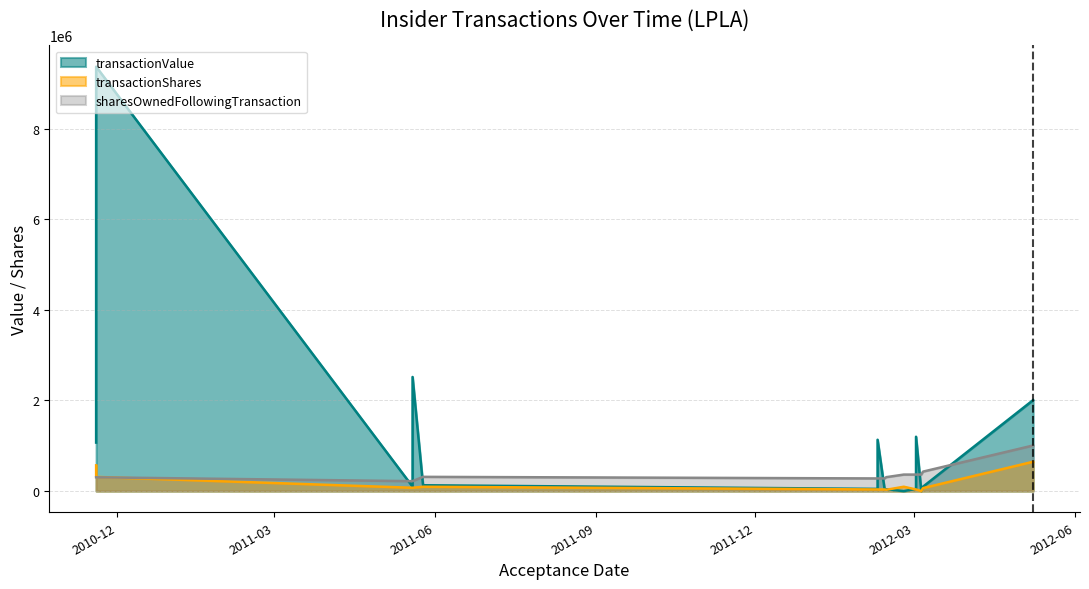

True or false: sharesOwnedFollowingTransaction and transactionShares intersect in this chart.

True